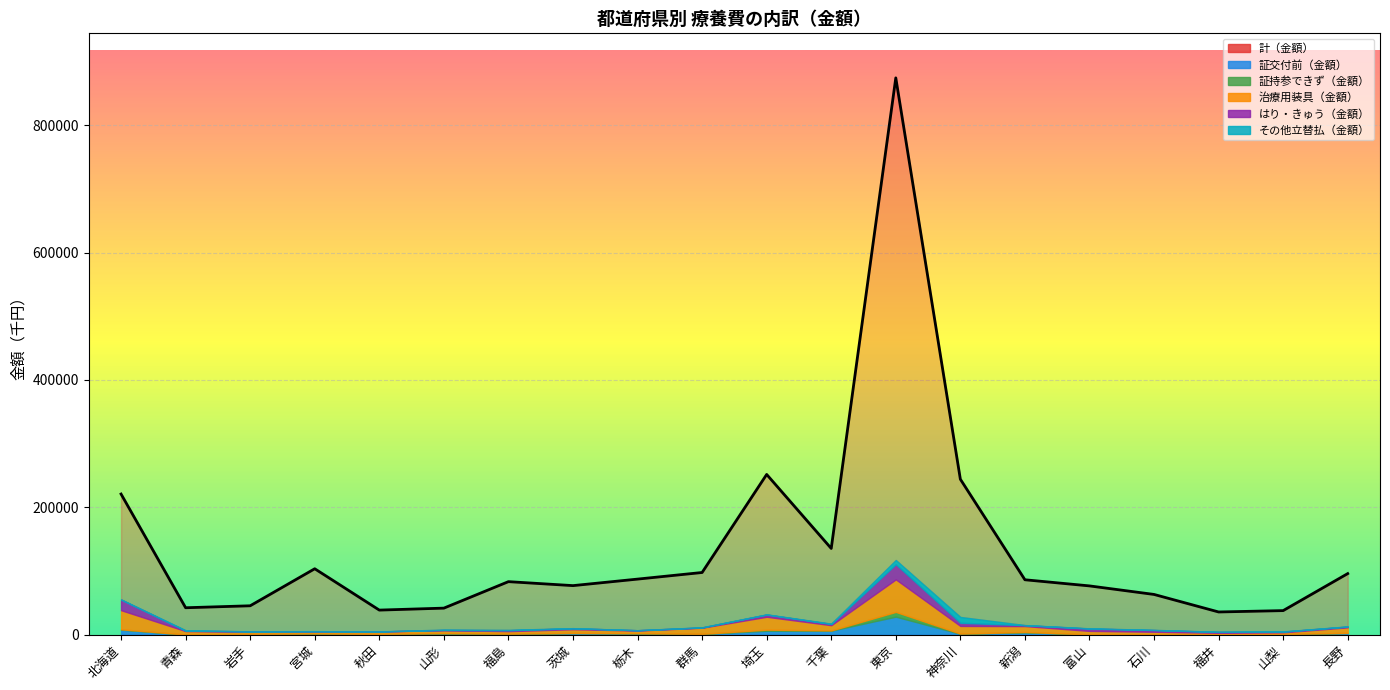

Which category has the highest value across all series?

東京